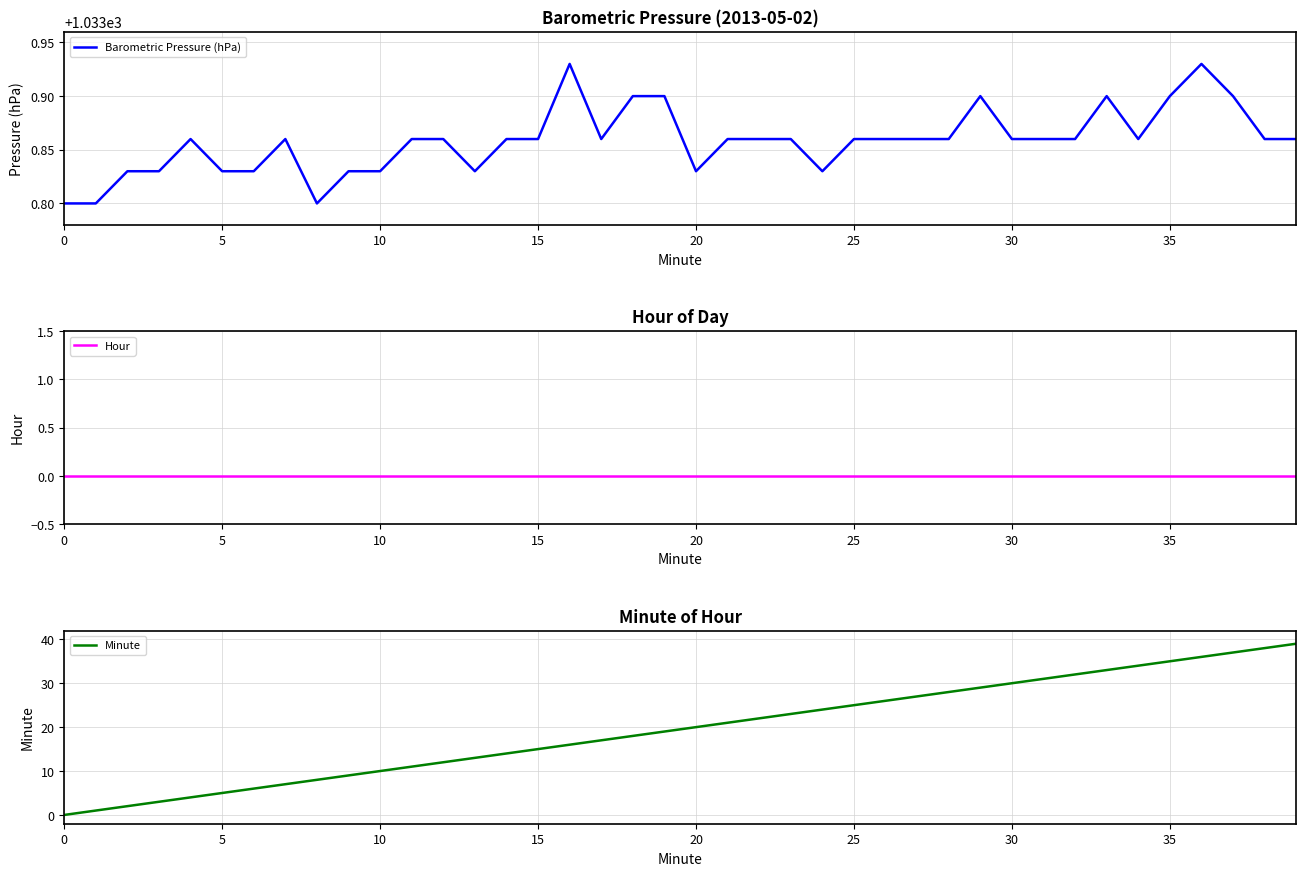

What is the sum of all Barometric Pressure (hPa) values?

41354.3